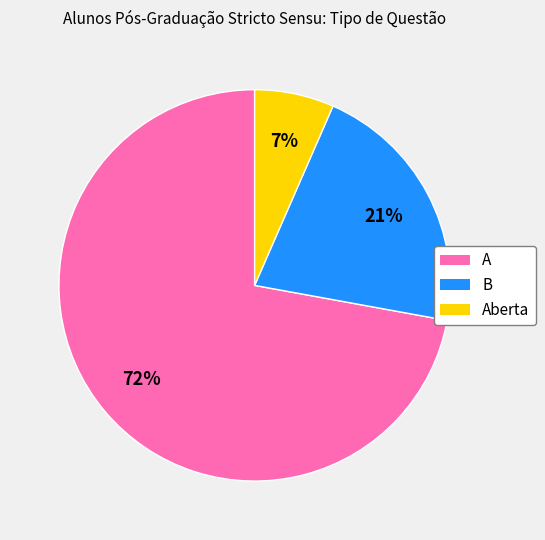

Which slice is the largest?

A